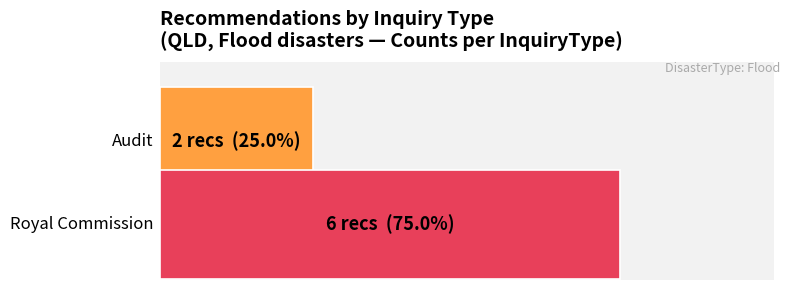

The Year series shows 836 at REC210-0734. True or false?

False